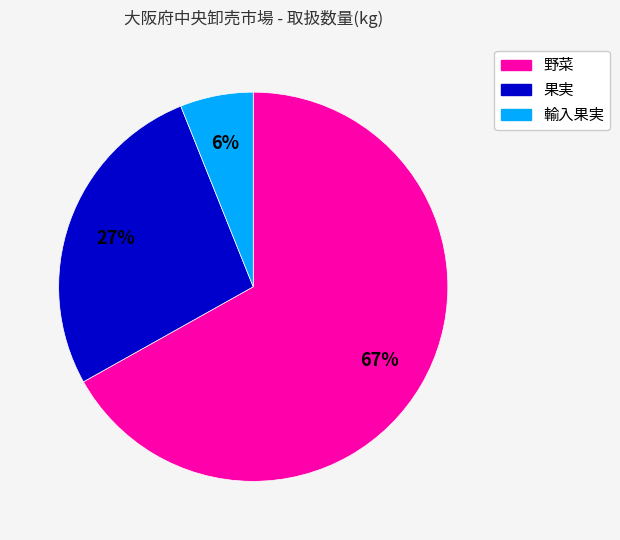

Which category has the biggest portion of the pie?

野菜